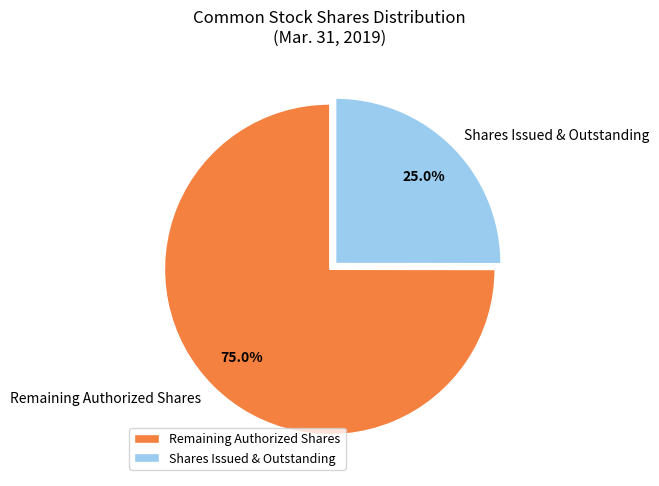

Which category has the biggest portion of the pie?

Remaining Authorized Shares